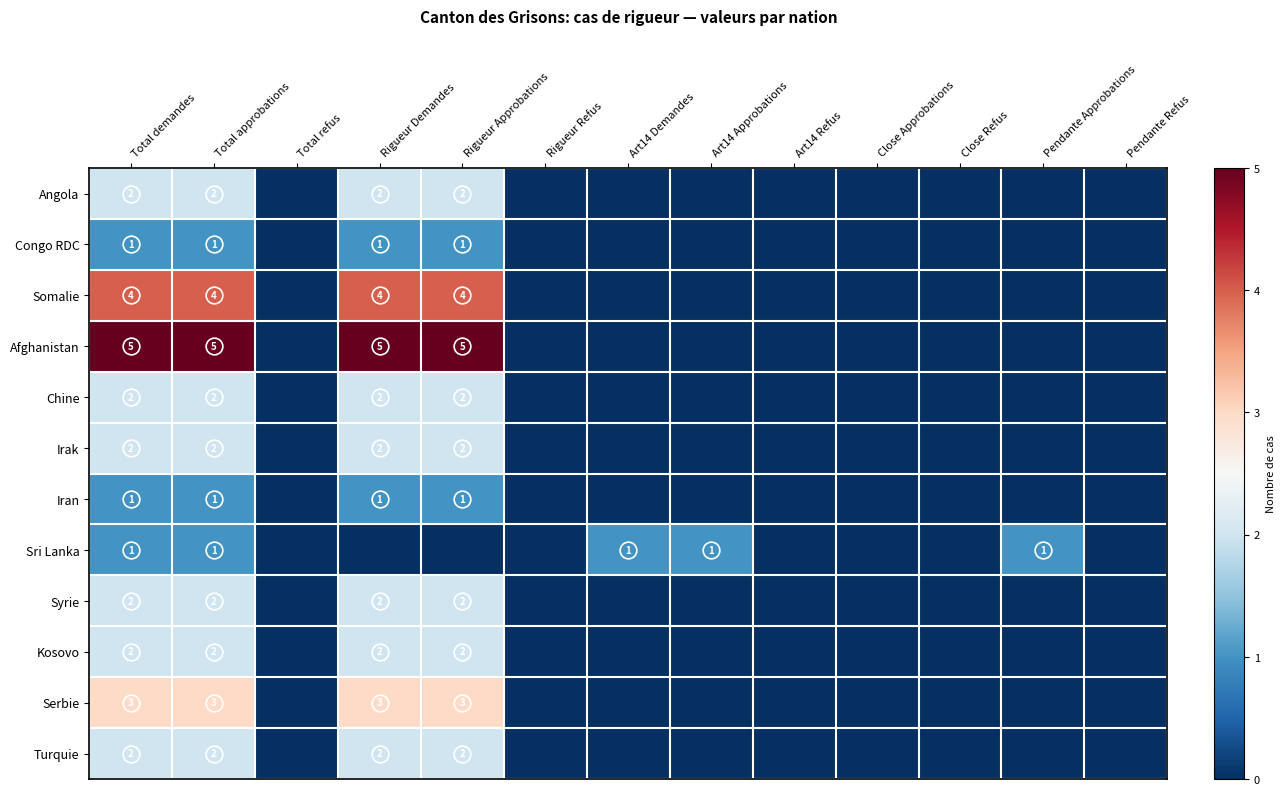

What is the difference between the highest and lowest values at Total demandes?

4